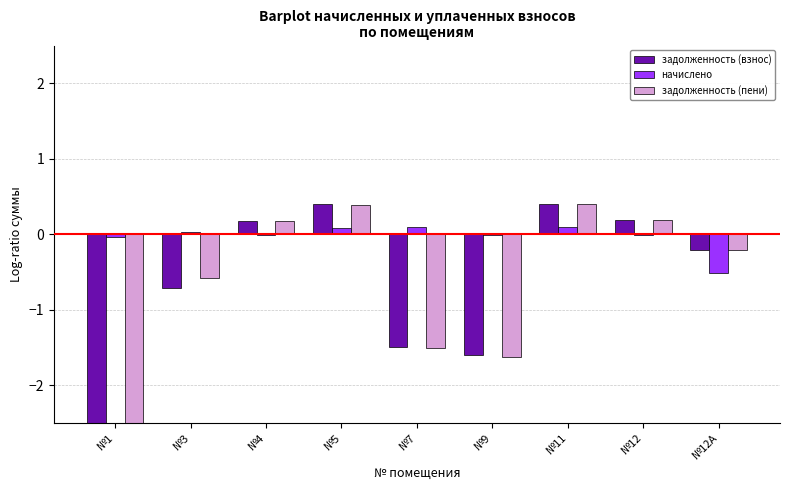

Reading right to left, what are all the values shown in this chart?

задолженность (взнос): №12А=-0.2	№12=0.2	№11=0.4	№9=-1.6	№7=-1.5	№5=0.4	№4=0.2	№3=-0.7	№1=-4.3
начислено: №12А=-0.5	№12=-0.0	№11=0.1	№9=-0.0	№7=0.1	№5=0.1	№4=-0.0	№3=0.0	№1=-0.0
задолженность (пени): №12А=-0.2	№12=0.2	№11=0.4	№9=-1.6	№7=-1.5	№5=0.4	№4=0.2	№3=-0.6	№1=-3.7